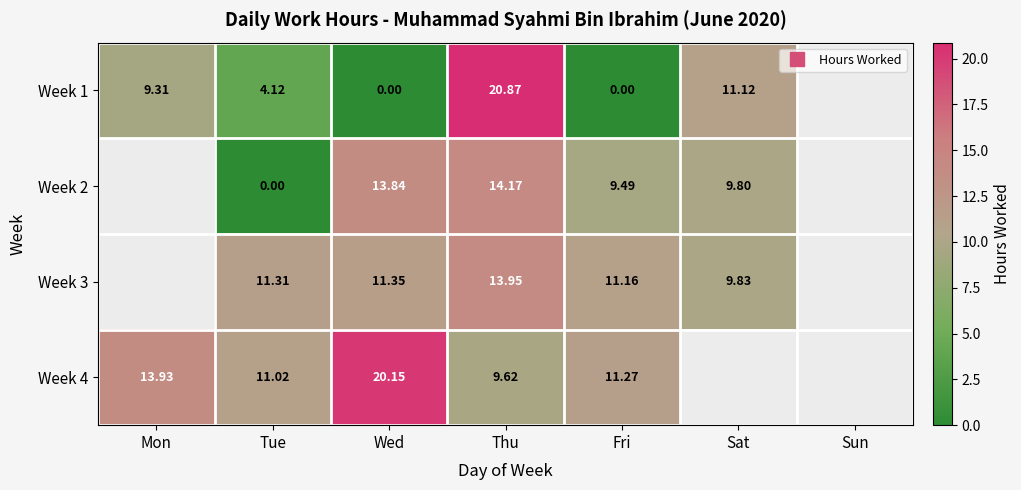

Read the Week 4 value at Mon.

13.9